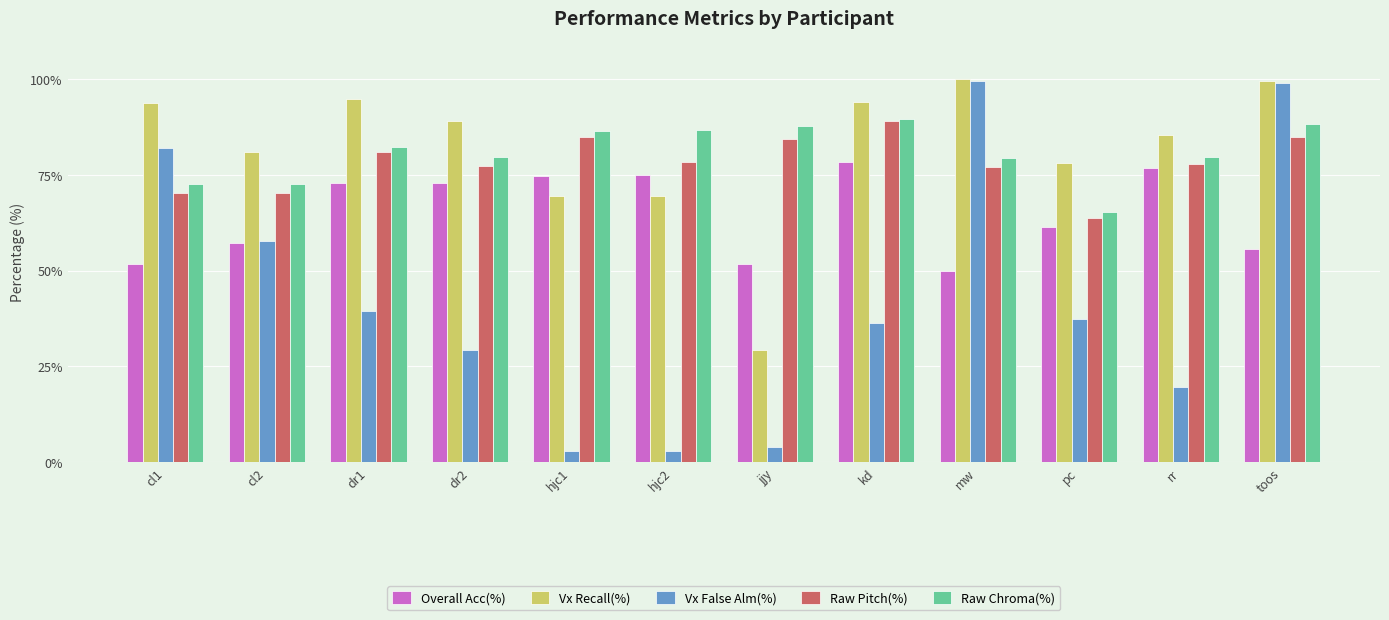

How many categories are shown in the chart?

12